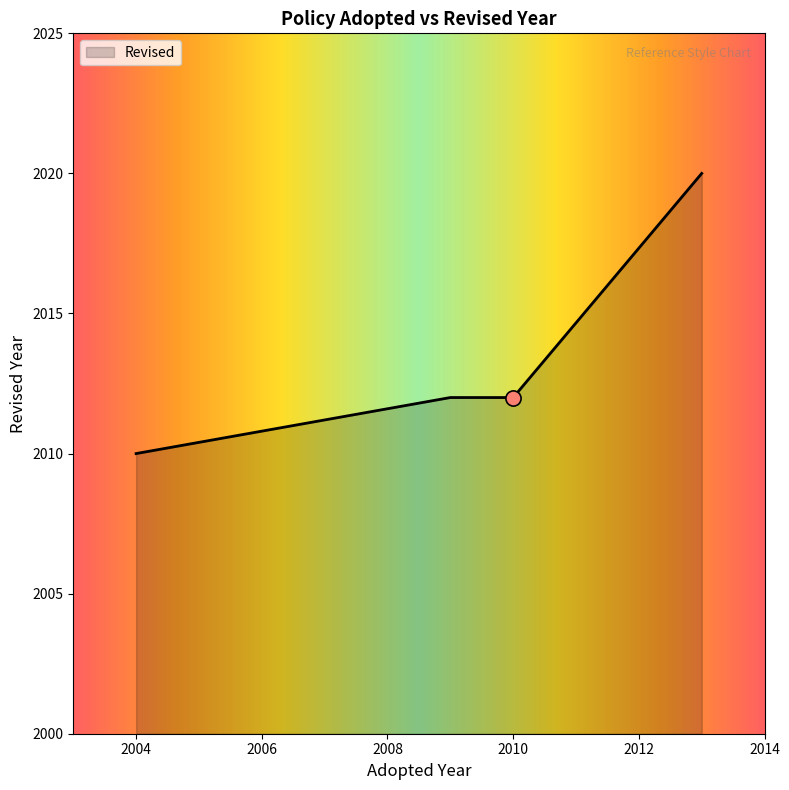

What is the change in value from 2004 to 2009?

+2